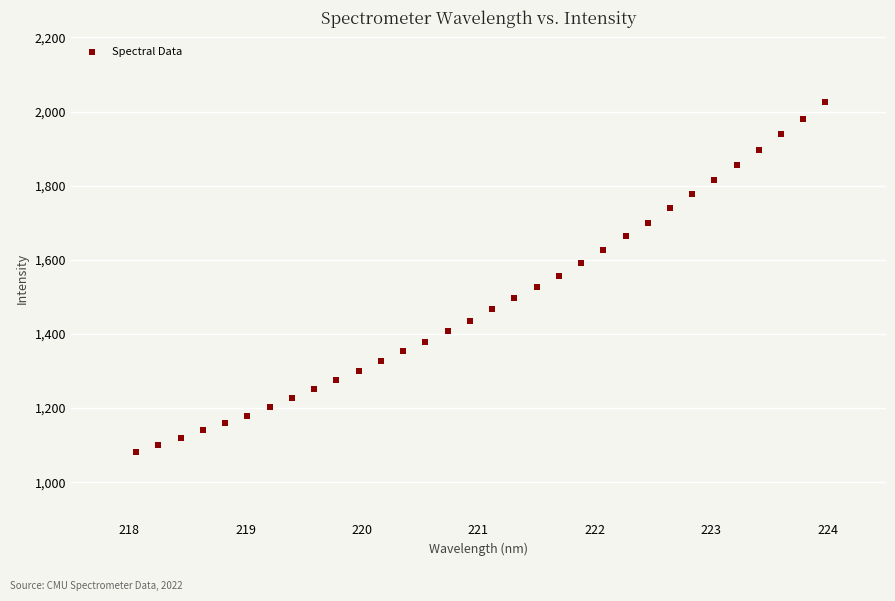

What is the range of Y values (max minus min)?

943.3